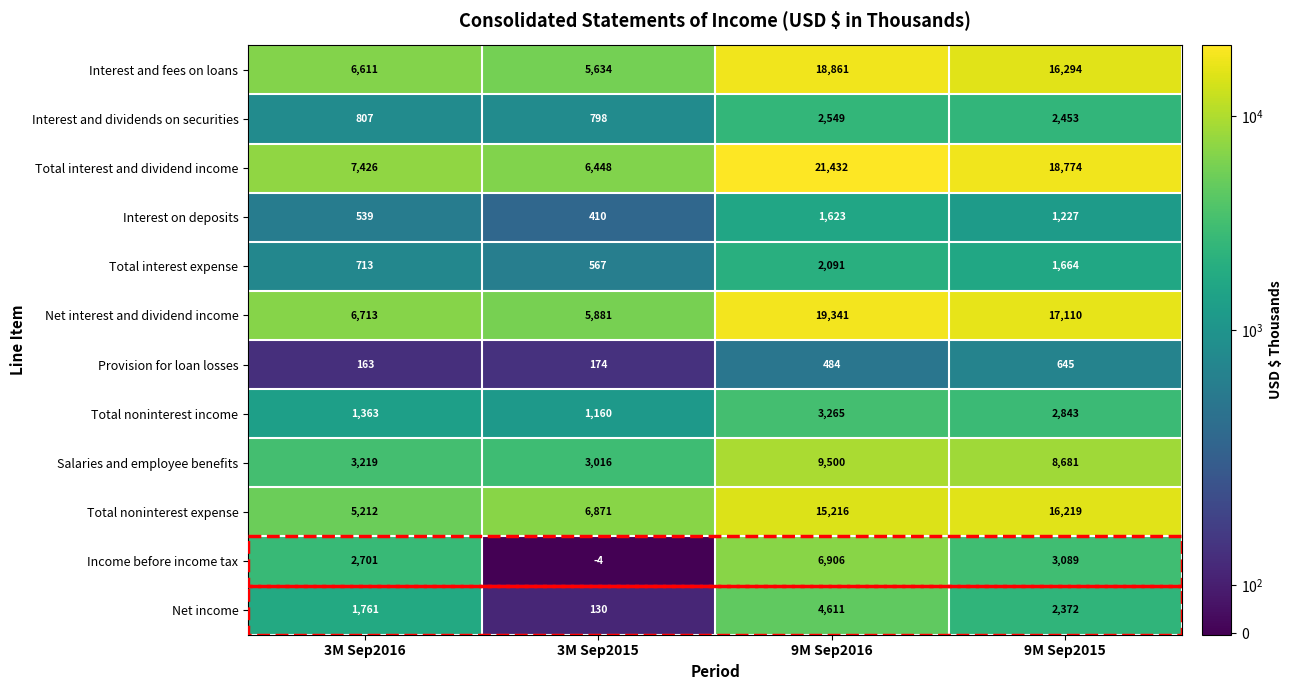

List the series in order of their peak value, lowest first.

Provision for loan losses, Interest on deposits, Total interest expense, Interest and dividends on securities, Total noninterest income, Net income, Income before income tax, Salaries and employee benefits, Total noninterest expense, Interest and fees on loans, Net interest and dividend income, Total interest and dividend income